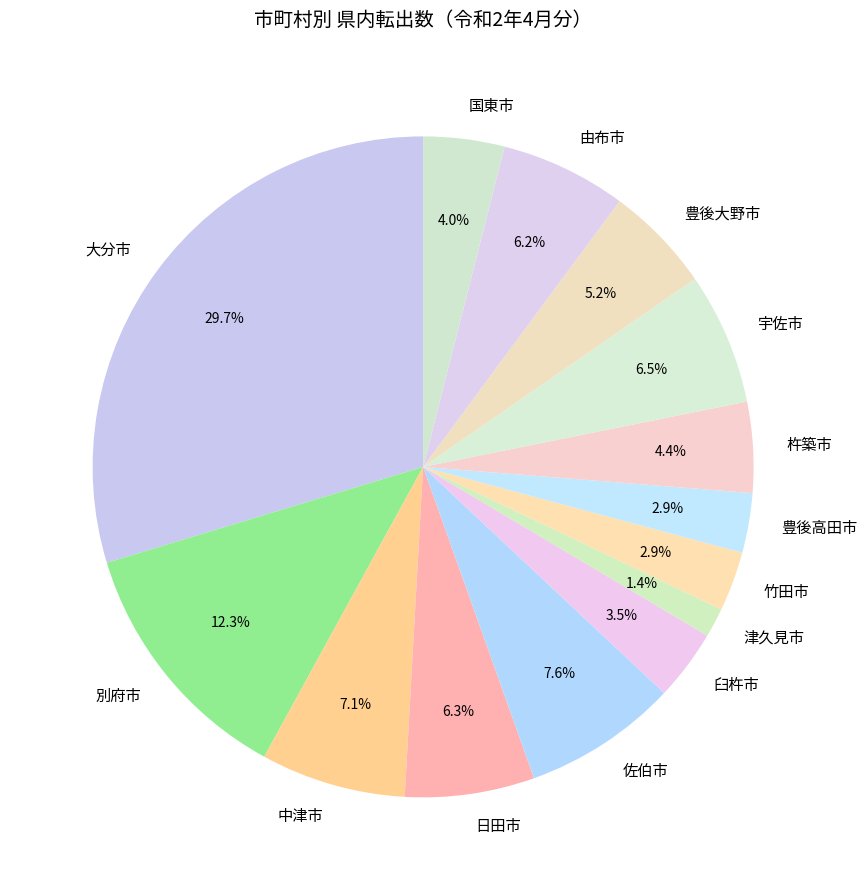

How many segments does this pie chart have?

14